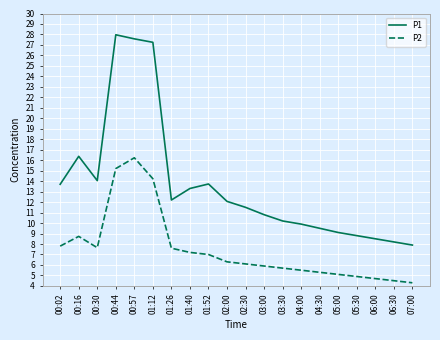

How many categories are shown in the chart?

20